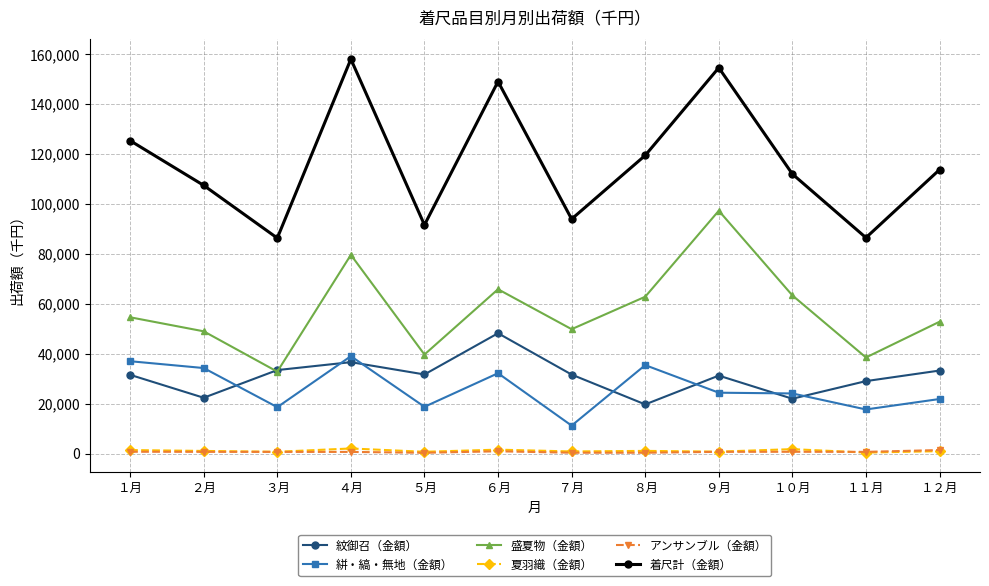

Which series has the widest spread of values?

着尺計（金額）